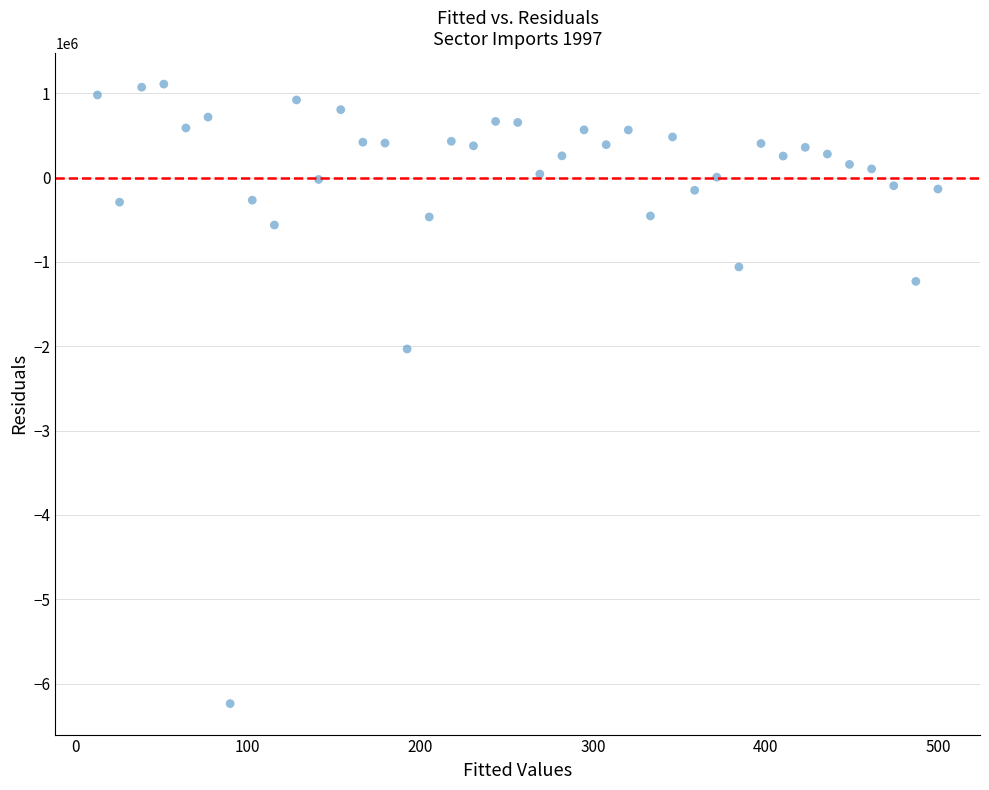

What Y value in the scatter plot is closest to -2564075?

-2031755.2